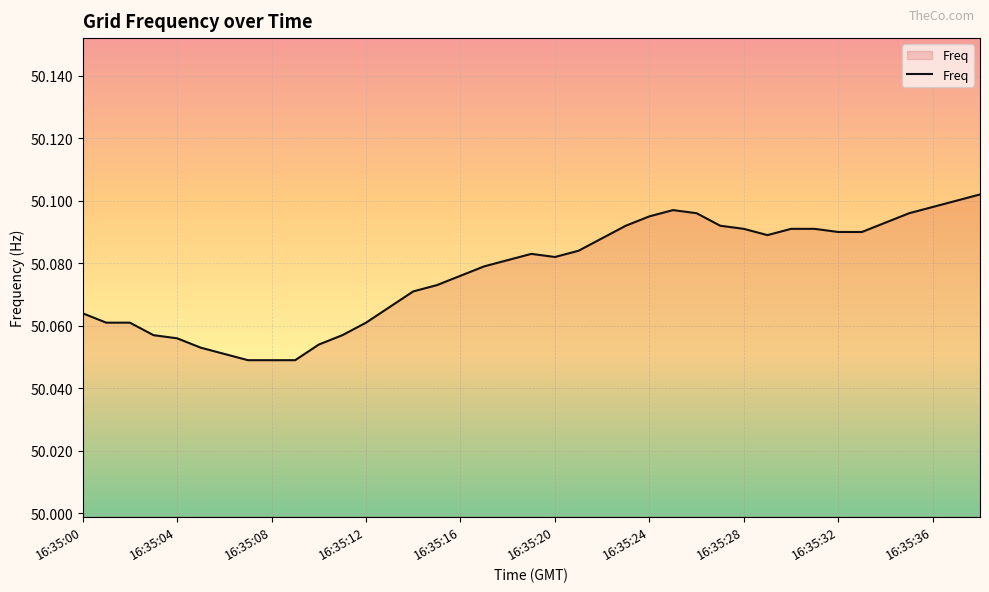

Does the chart display data point markers on the line(s)?

No